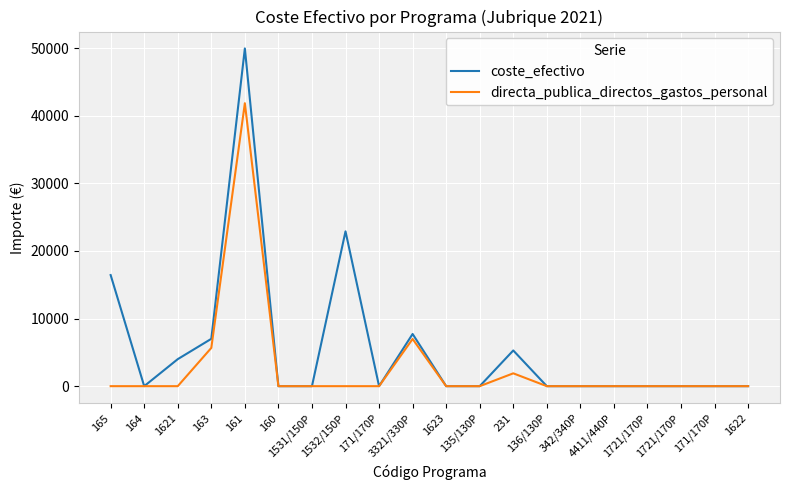

How many lines are shown in the chart?

2